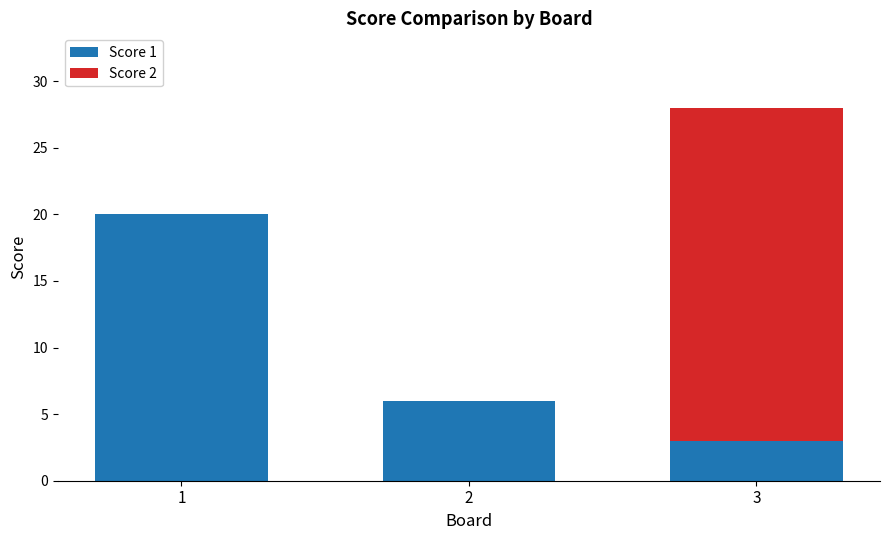

The Score 1 series shows 2 at 2. True or false?

False